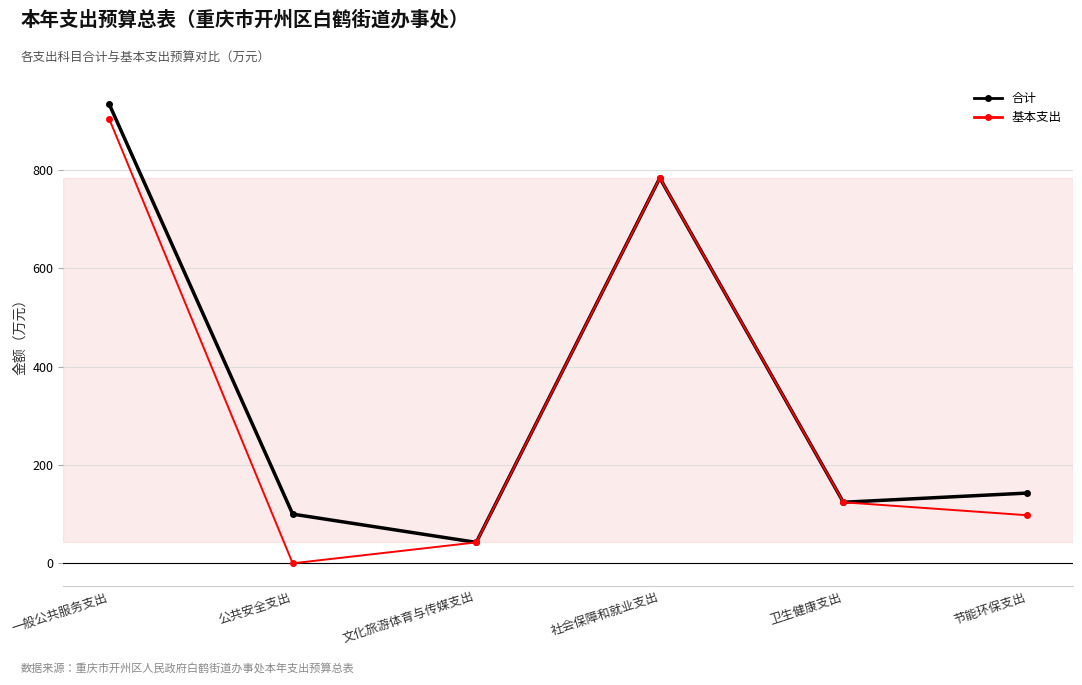

What is the greatest value displayed?

933.6